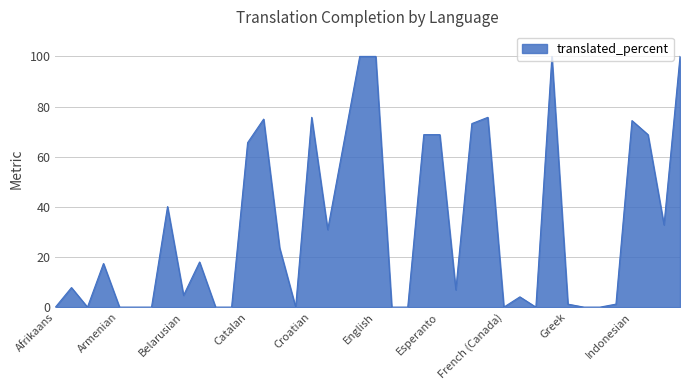

What is the greatest value displayed?

100.0